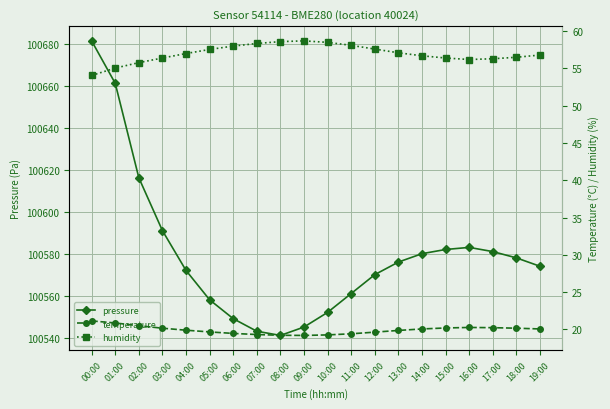

What is the difference between the highest and lowest values at 13:00?

100556.1